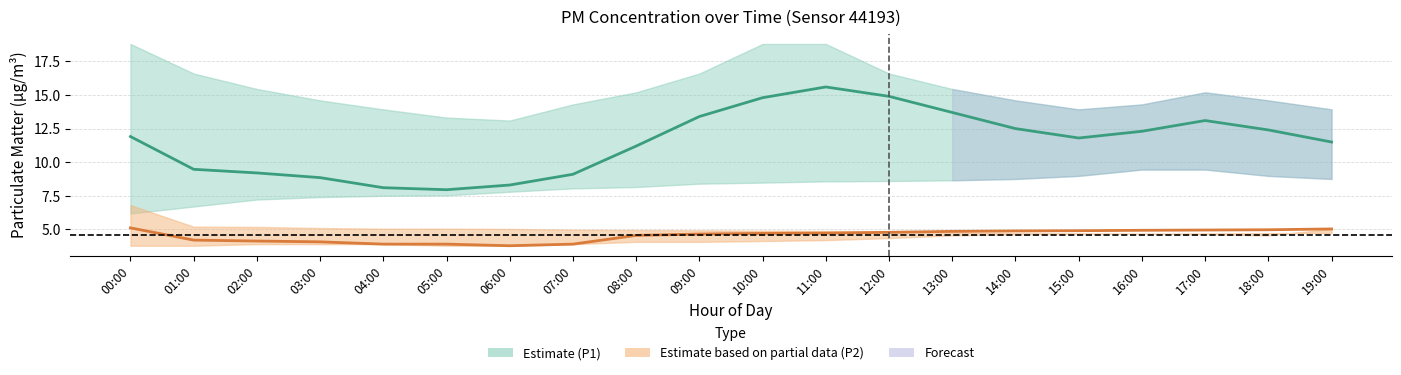

Where does the P2 (PM2.5) series first go above 4?

00:00